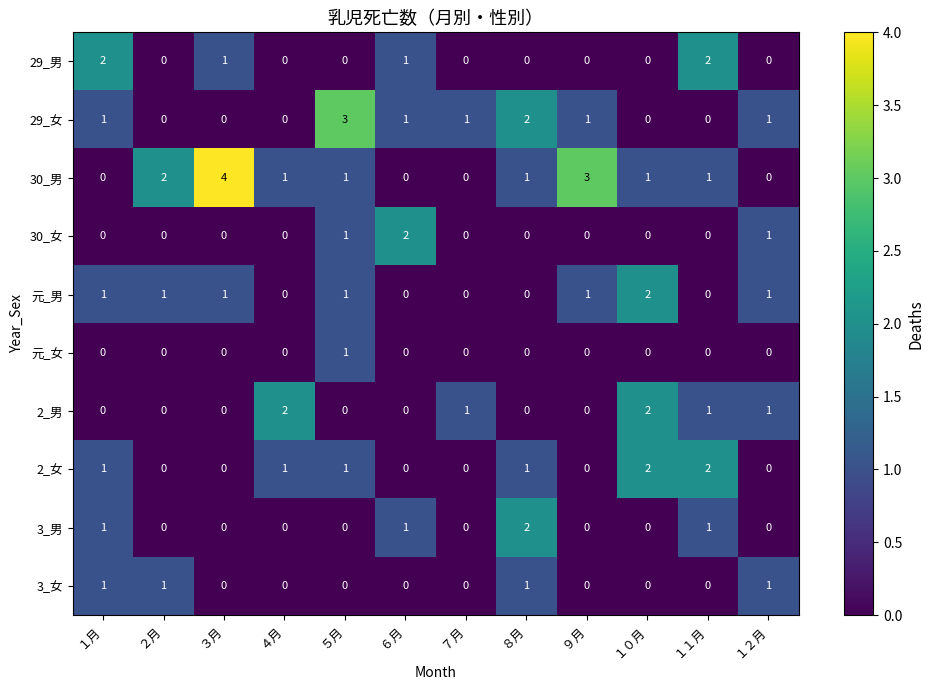

How many values in 3_男 are above zero?

4